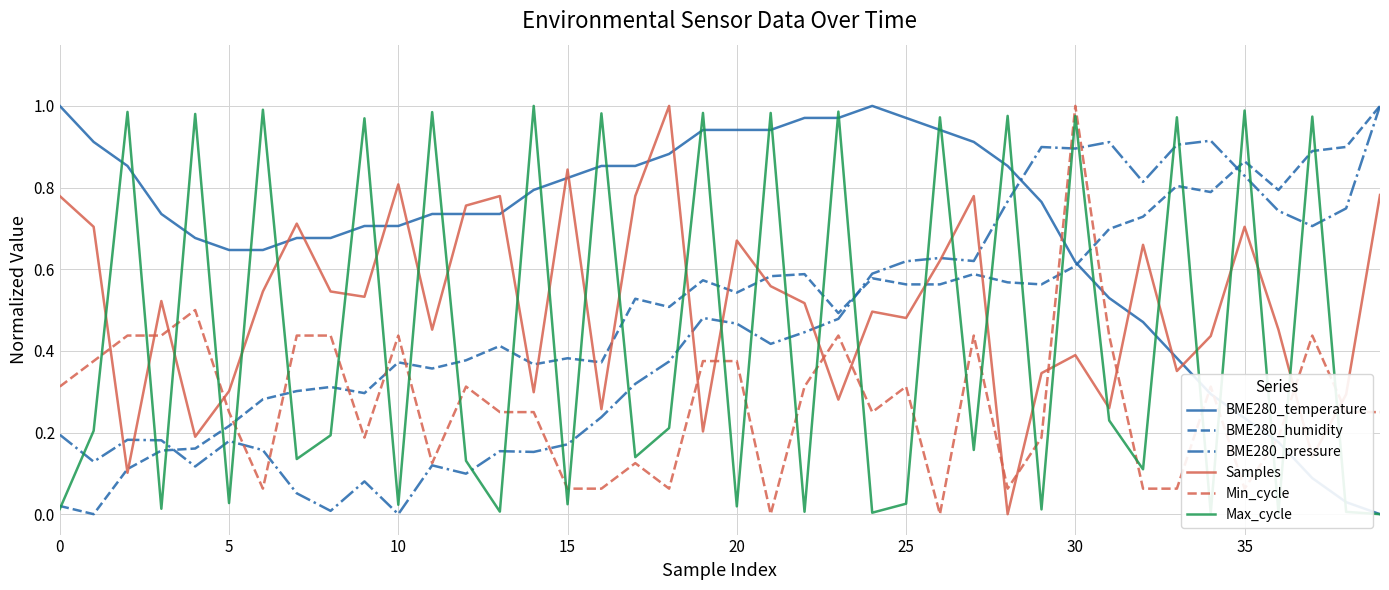

True or false: BME280_temperature and Samples cross at least once.

True